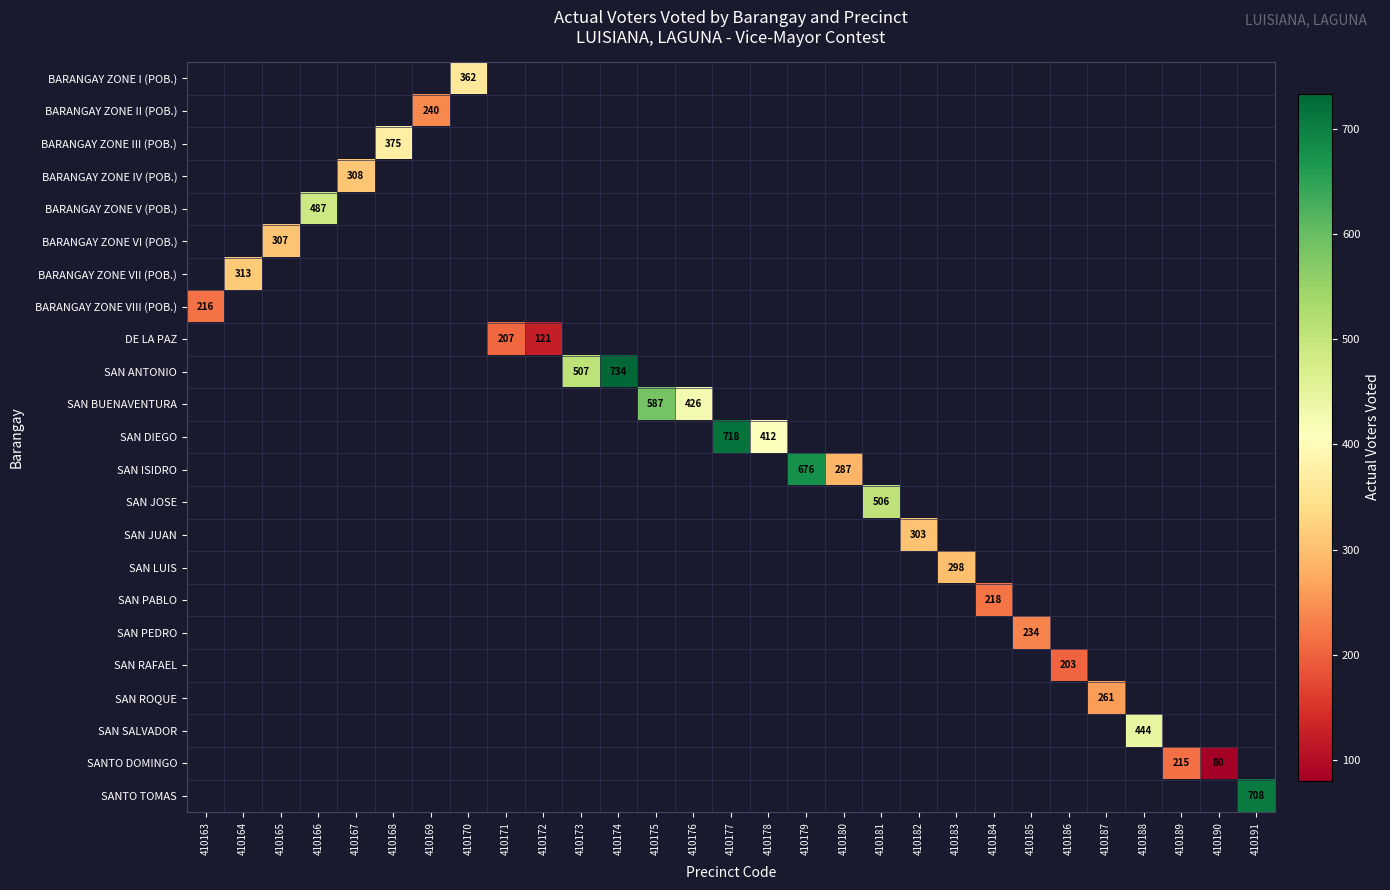

Which category has the lowest value in the DE LA PAZ series?

410163